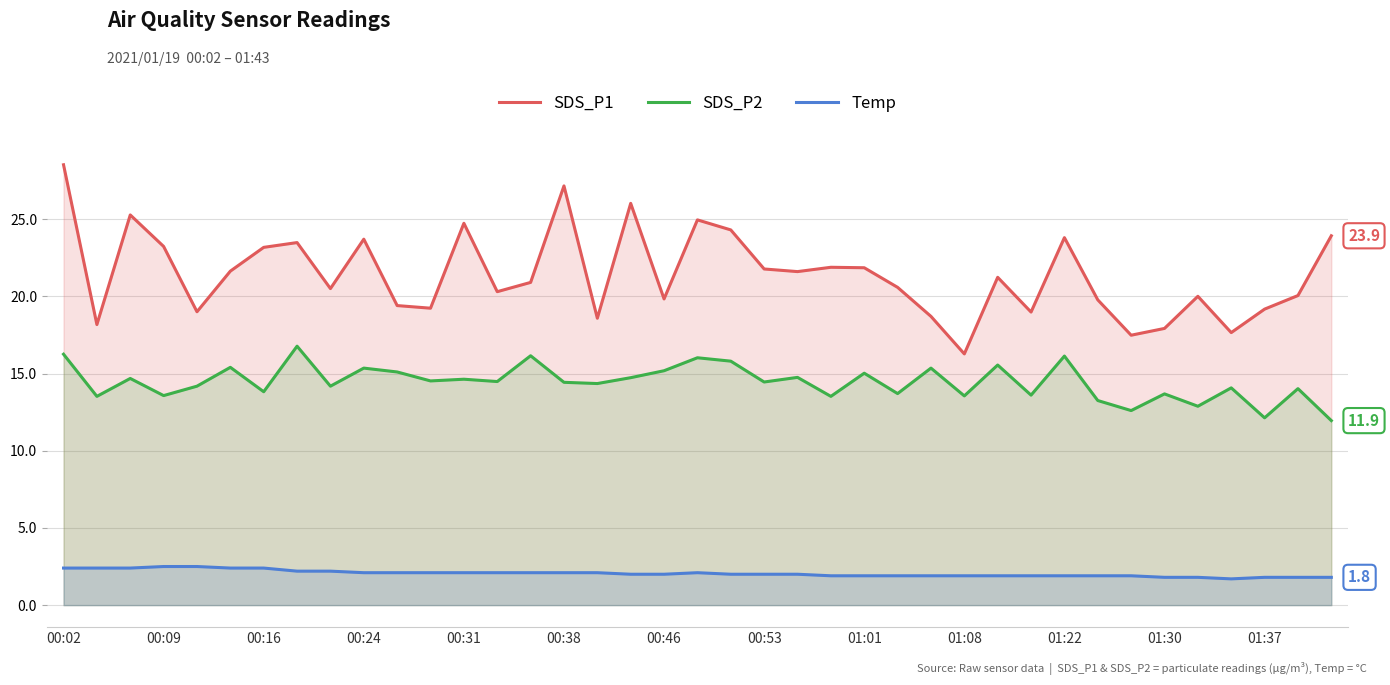

Rank the series at 00:16 from highest to lowest value.

SDS_P1, SDS_P2, Temp